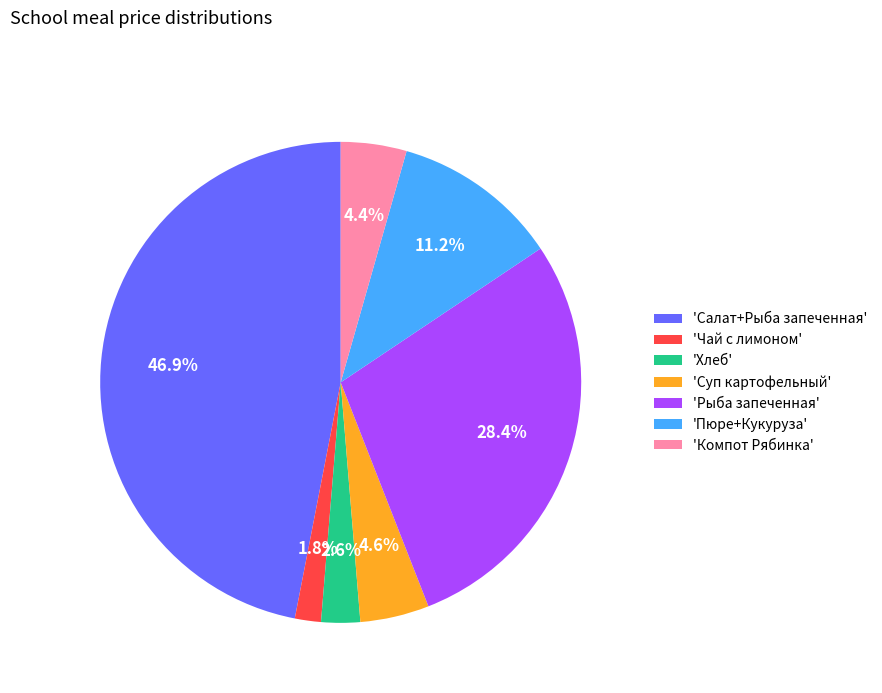

Is the sum of 'Хлеб' and 'Компот Рябинка' greater than half?

No